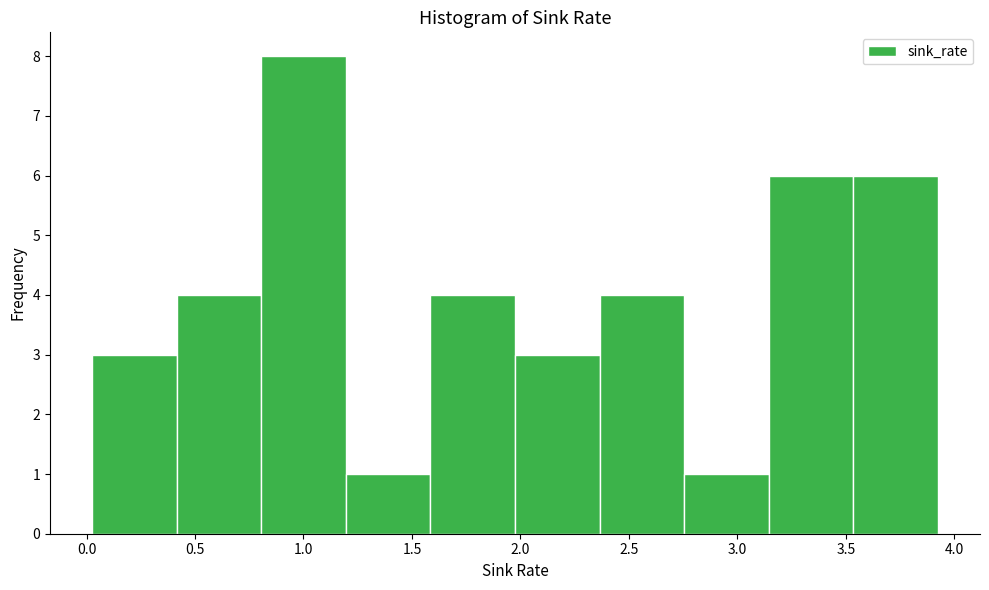

How tall is the bar that spans 0.40 to 0.80 on the x-axis? Neither the bar edges nor the heights are printed on the chart, so give them approximately, as read against the axes.

4